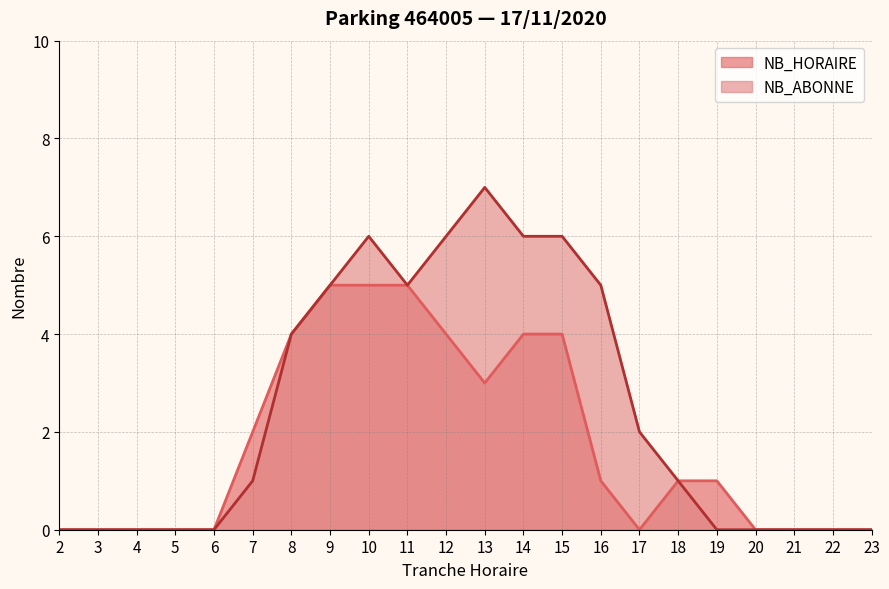

Is the value of NB_HORAIRE at 5 greater than the value of NB_ABONNE at 12?

No